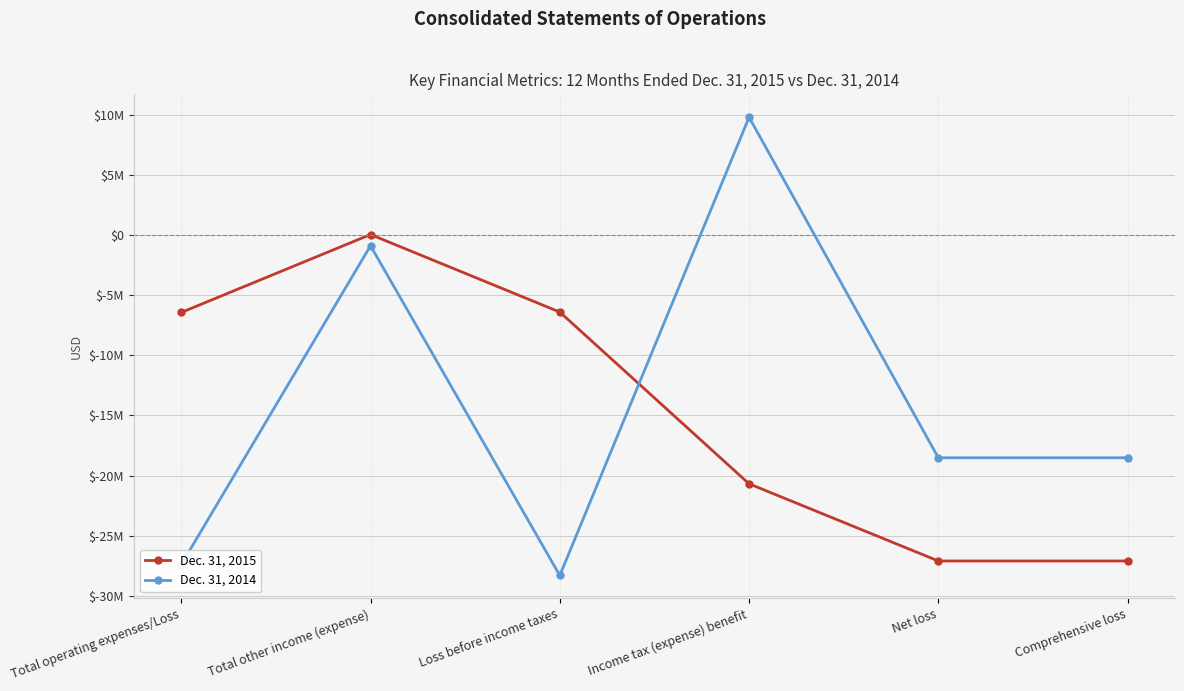

What is the difference between the Dec. 31, 2014 values at Loss before income taxes and Total operating expenses/Loss?

900445